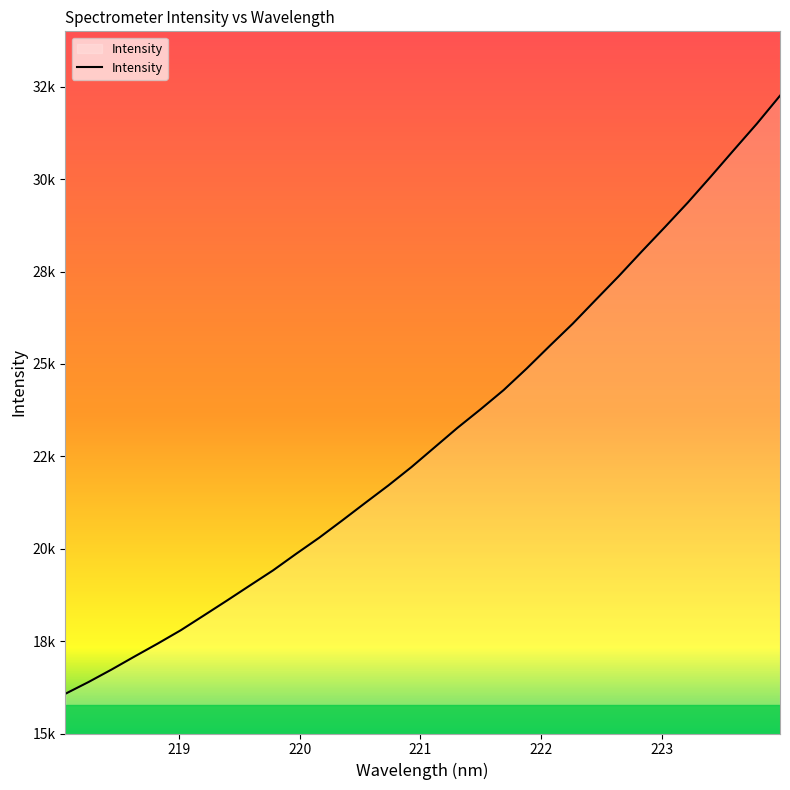

What is the label of the 25th point from the right?

219.3979